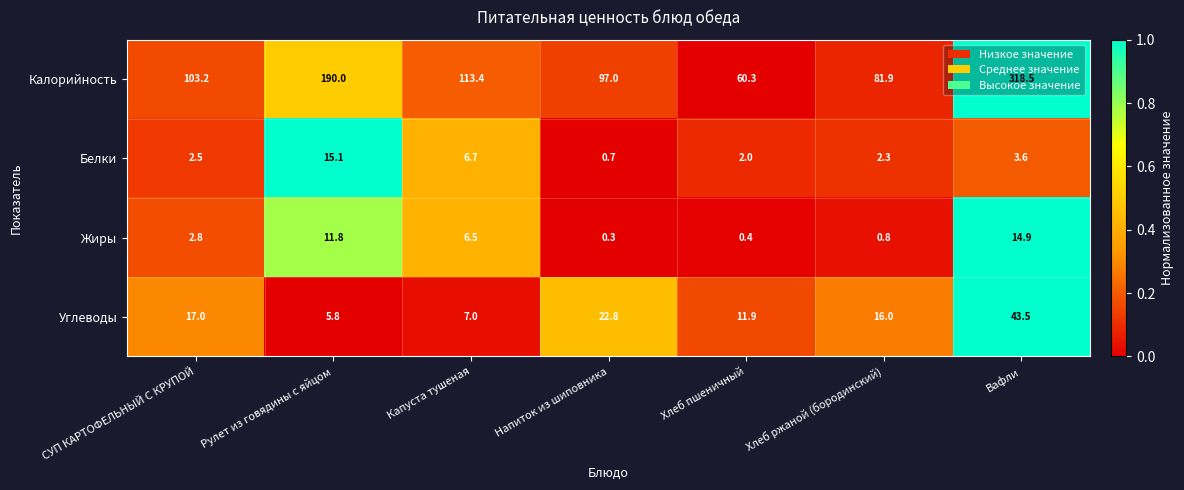

What is the sum of all Белки values?

32.9